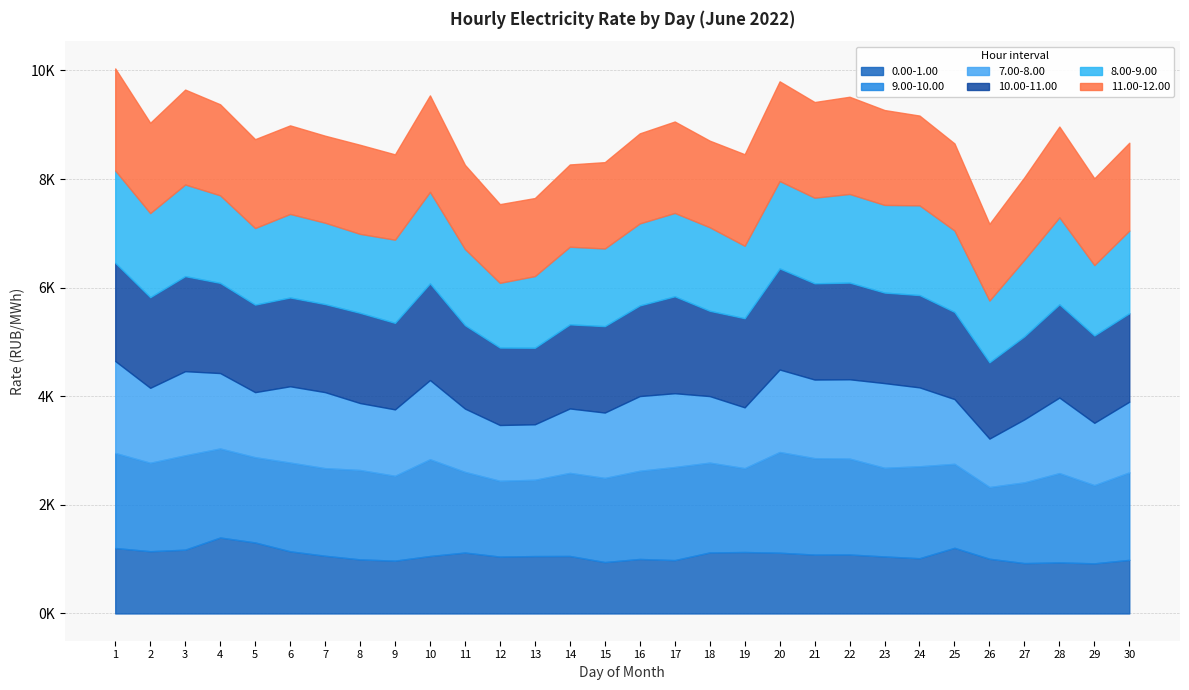

Rank the categories by 8.00-9.00 value from lowest to highest.

26, 12, 29, 13, 19, 11, 5, 27, 14, 15, 8, 7, 25, 16, 30, 9, 17, 18, 6, 2, 21, 28, 20, 4, 23, 22, 24, 10, 3, 1